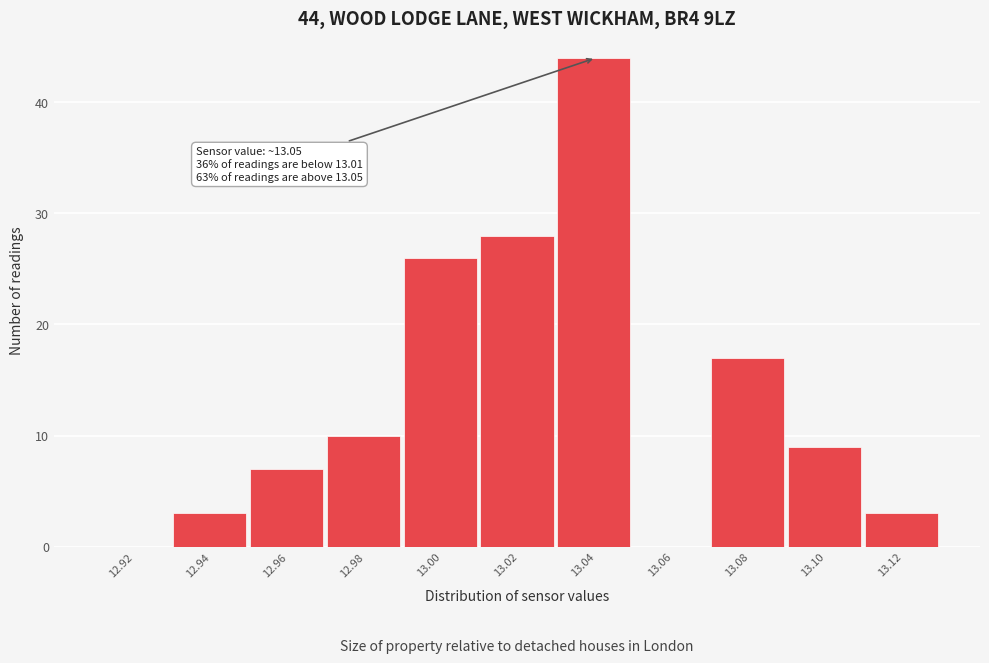

Reading left to right, transcribe all the data shown in this chart.

12.92=0	12.94=3	12.96=7	12.98=10	13.00=26	13.02=28	13.04=44	13.06=0	13.08=17	13.10=9	13.12=3